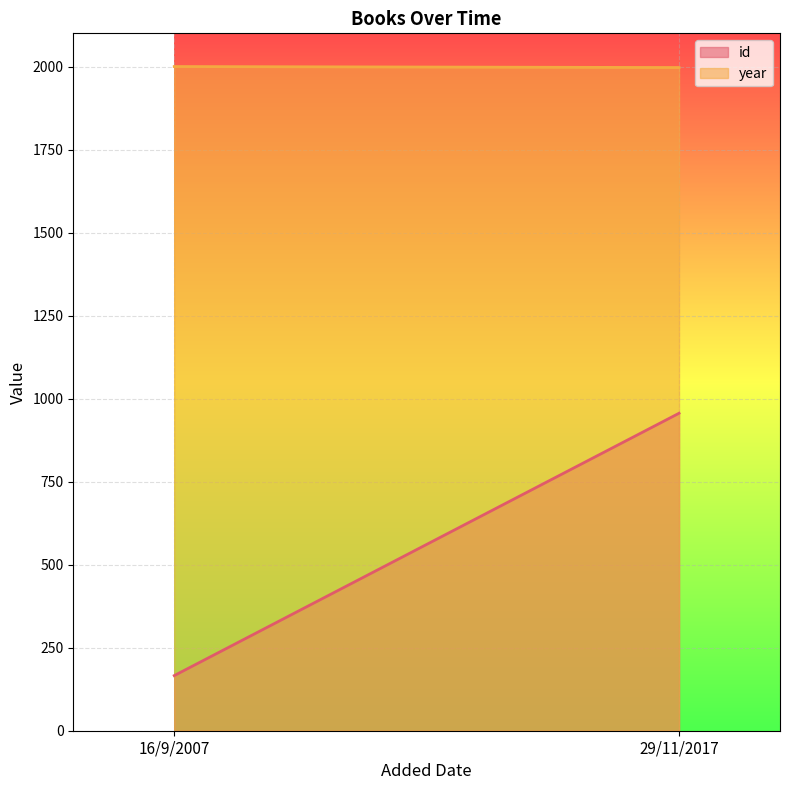

Reading right to left, extract all data points from this chart.

id: 956	166
year: 1997	2000